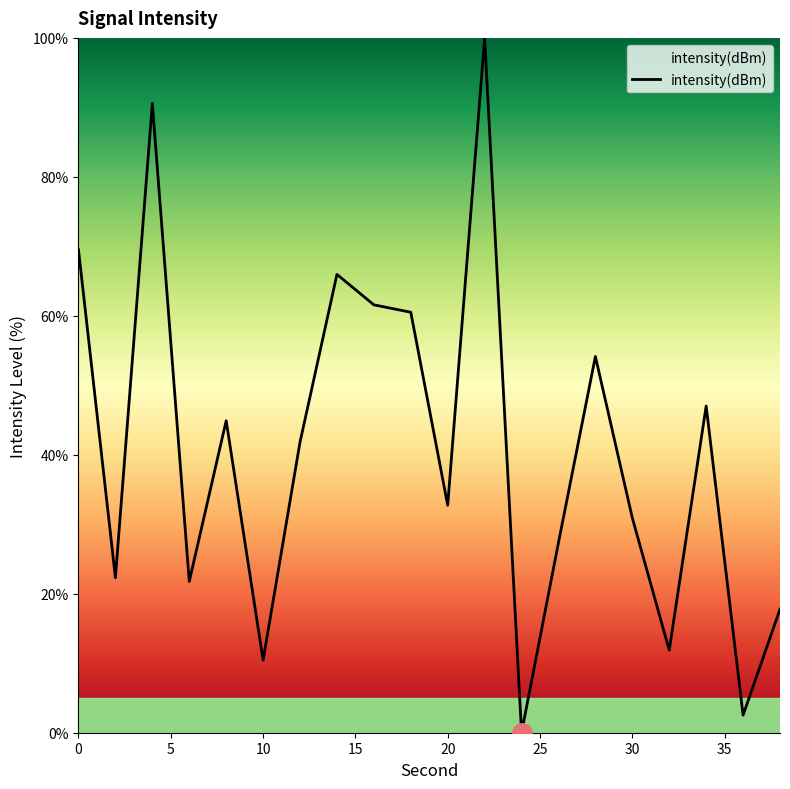

What is the difference between the maximum and minimum values?

100.0